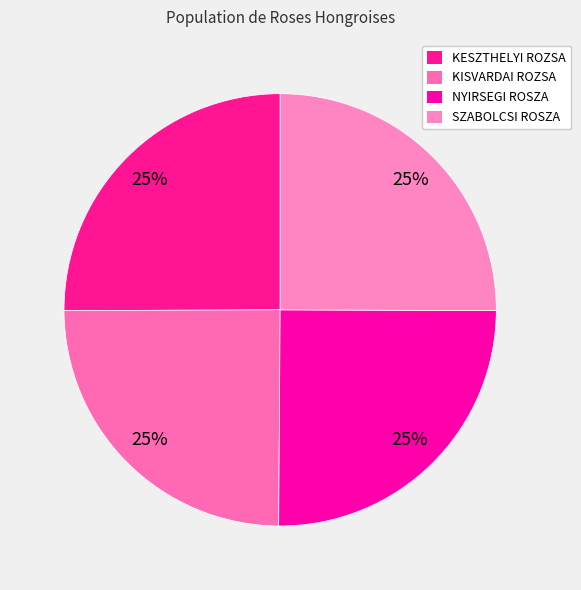

Which has a higher value, KESZTHELYI ROZSA or SZABOLCSI ROSZA?

KESZTHELYI ROZSA